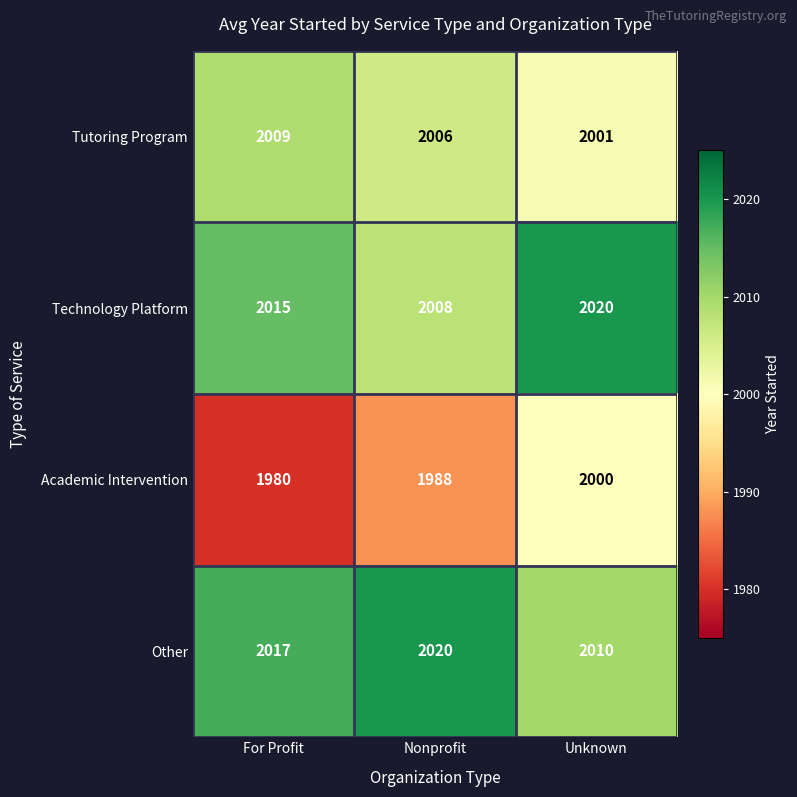

Count the number of data series in this chart.

4